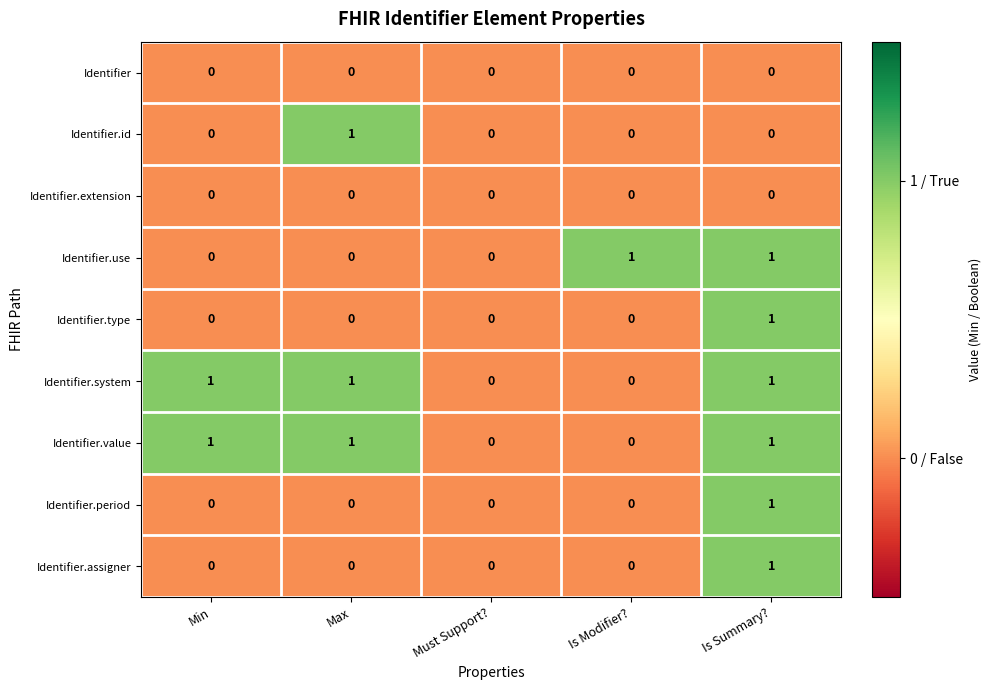

What is the spread (max minus min) of values at Min?

1